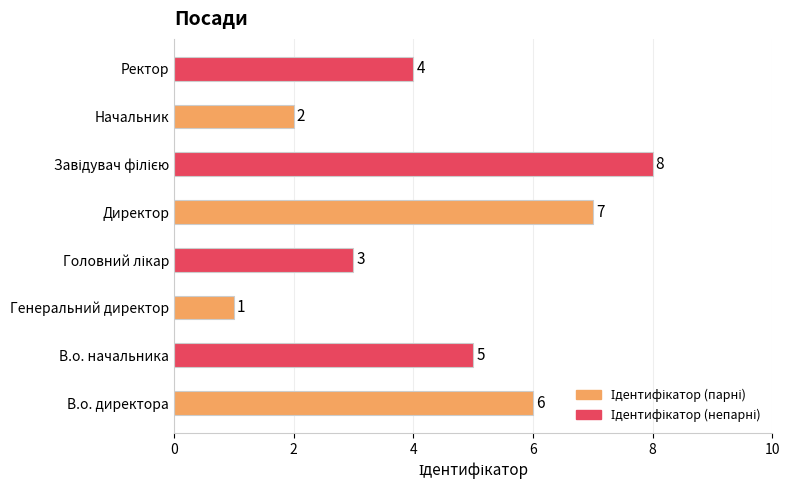

The chart shows a value of 5 at В.о. начальника. True or false?

True